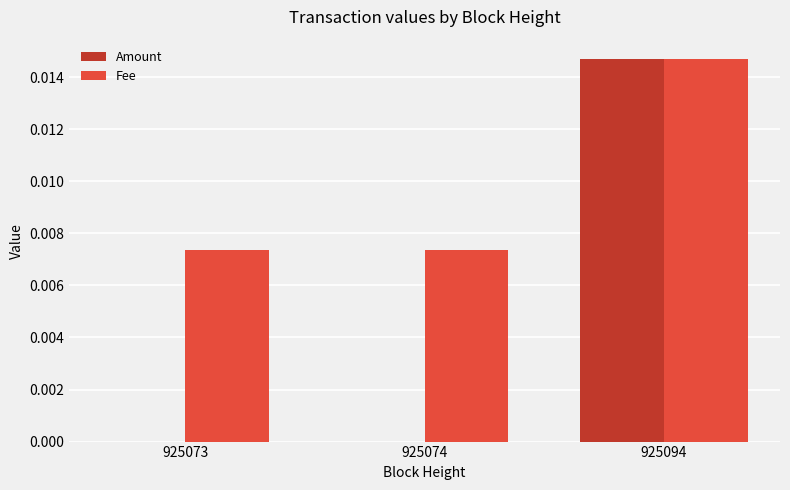

Which series changed the most between 925073 and 925094?

Amount